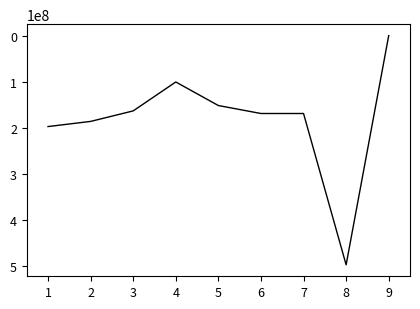

Is it true that the value at 7 is 85107423?

False